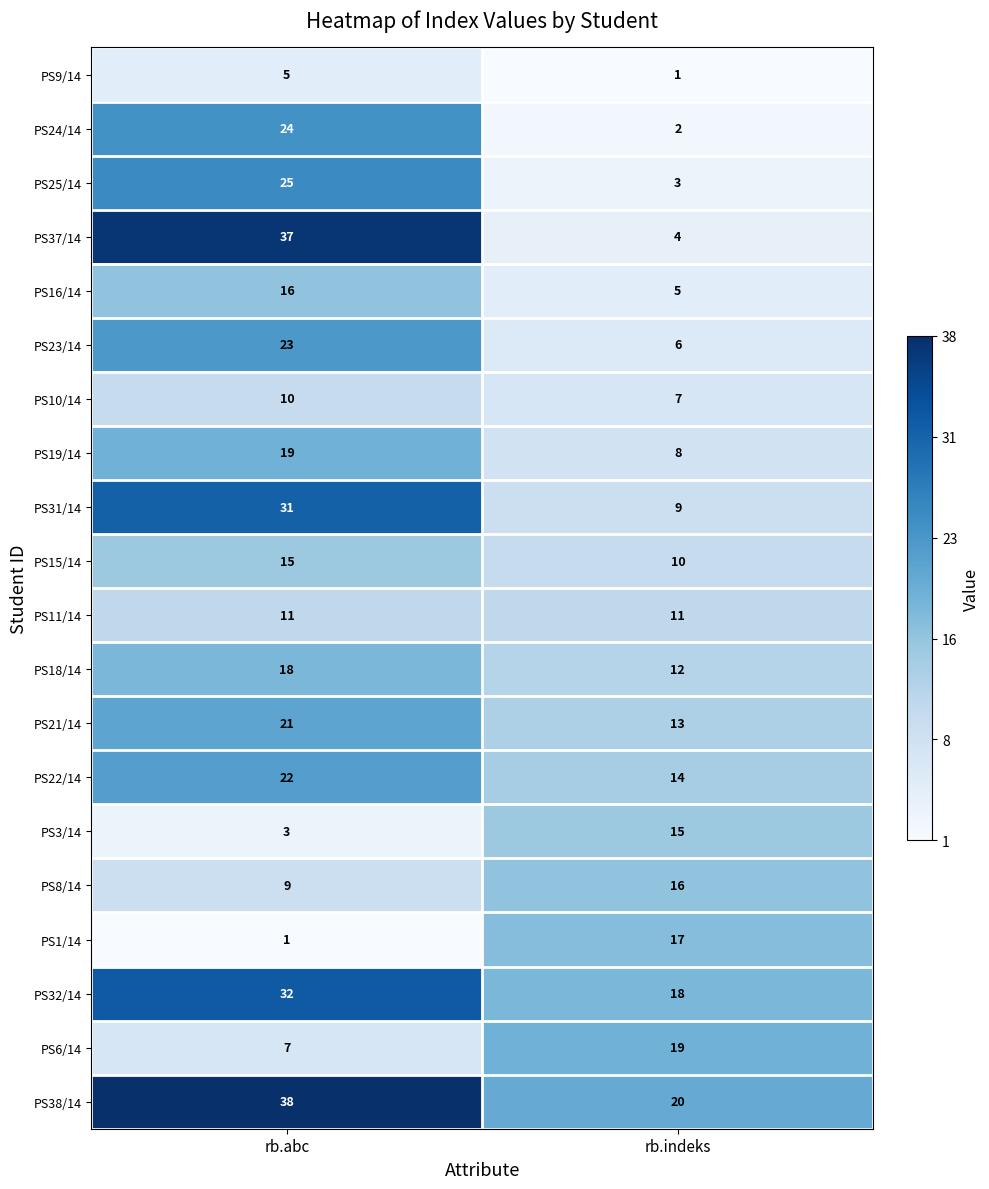

Which category has the highest value in the PS15/14 series?

rb.abc